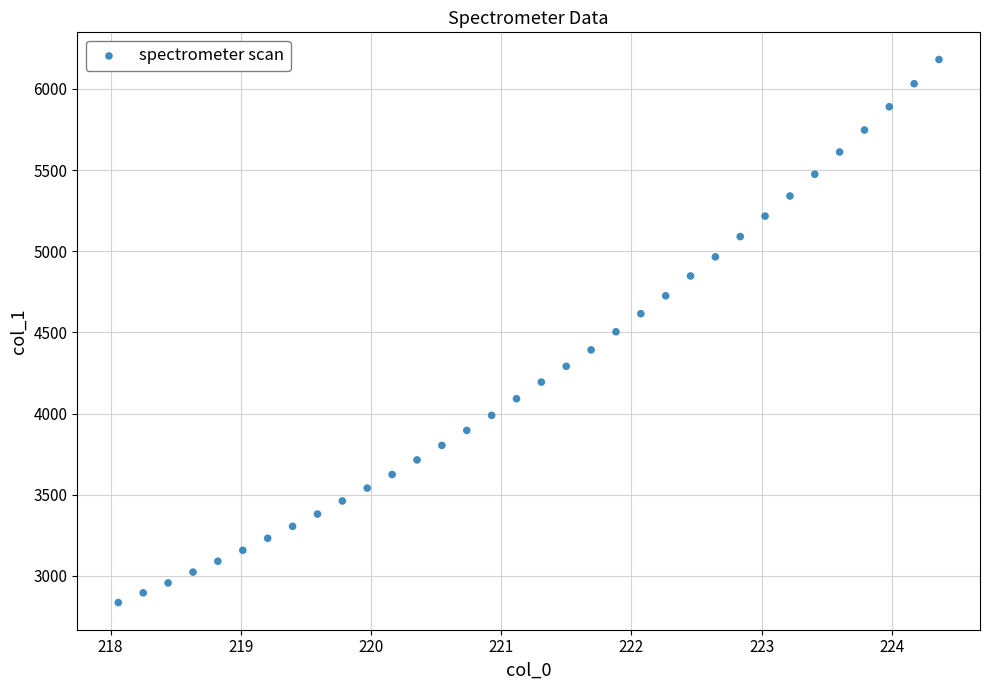

What is the range of X values (max minus min)?

6.3